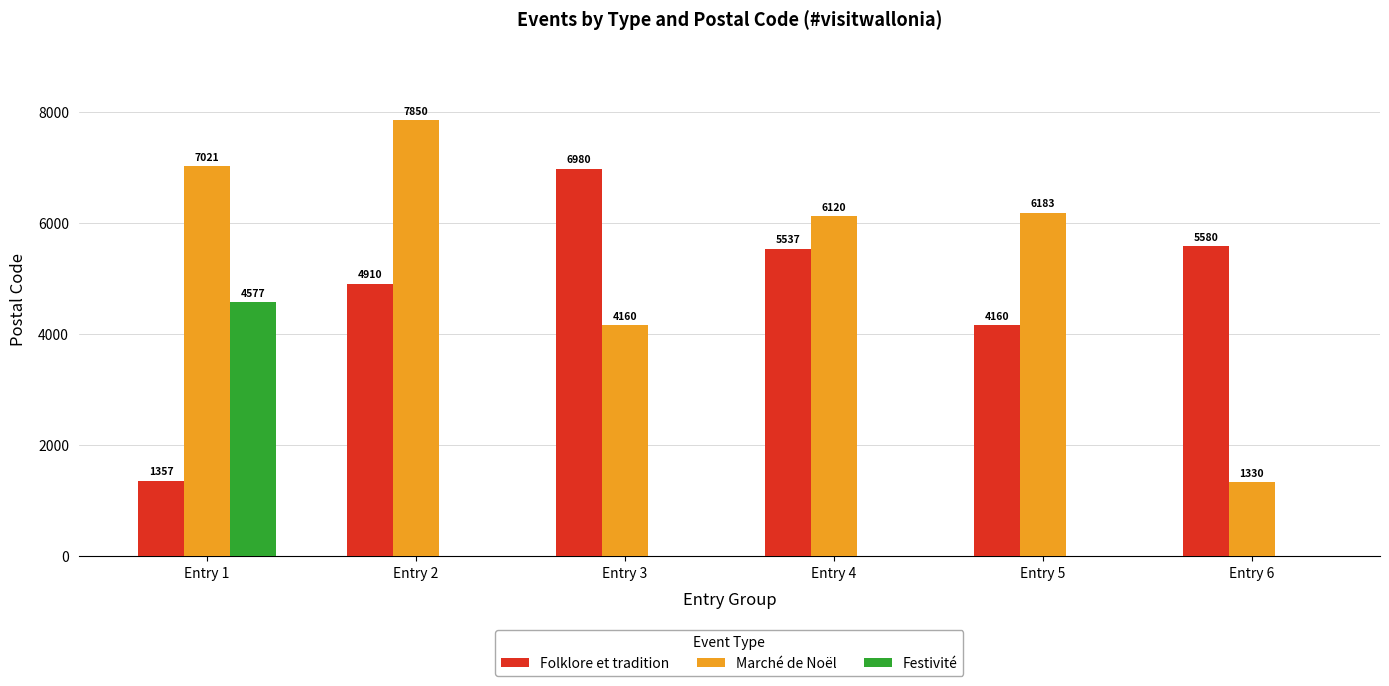

How many categories are shown in the chart?

6